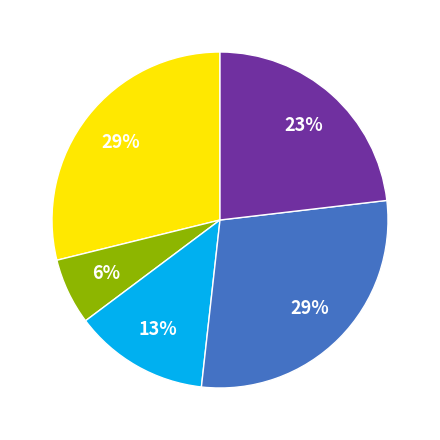

Is there a majority slice in this chart?

No